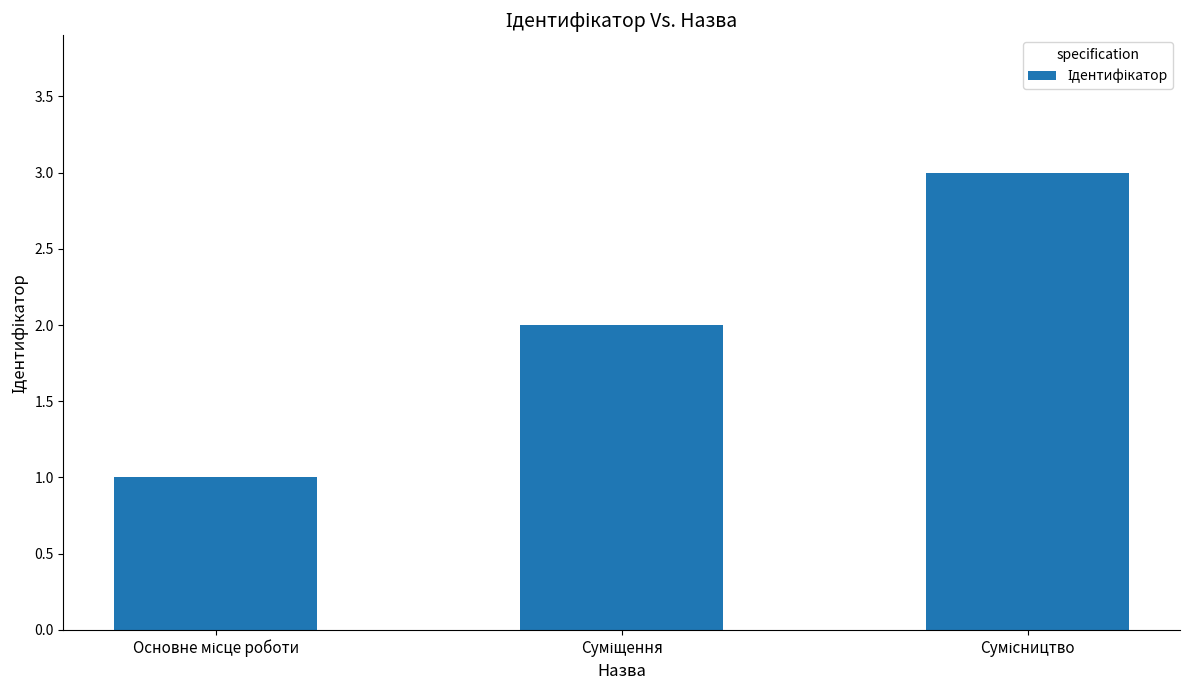

What is the sum of all values?

6